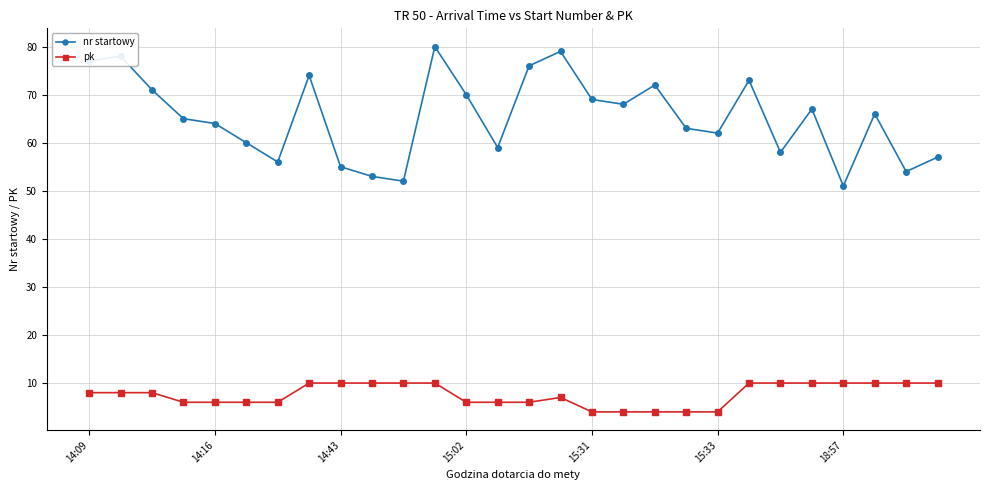

List the series in order of their overall mean, highest first.

nr startowy, pk